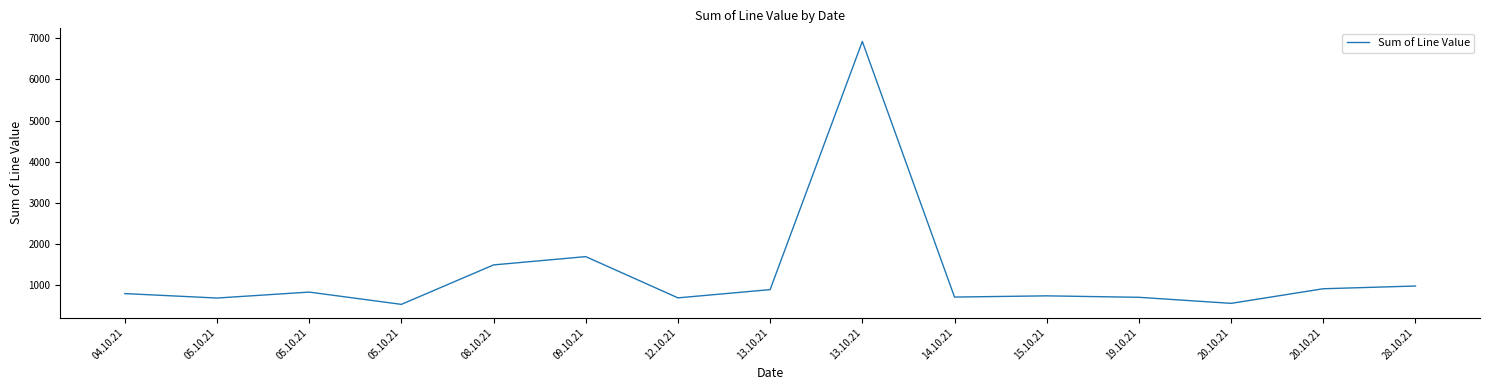

How many lines are shown in the chart?

1